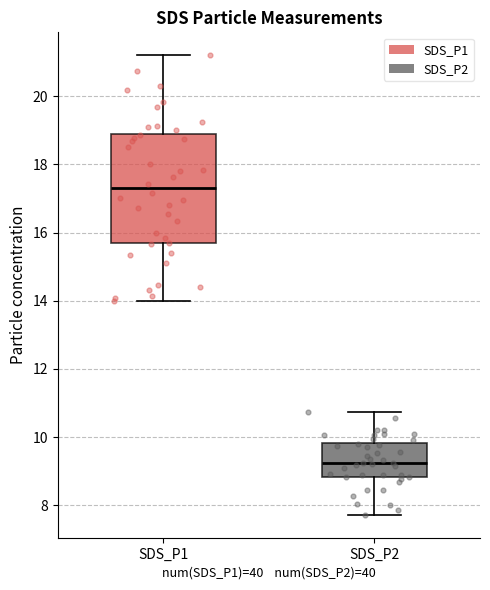

Reading left to right, read every box against the y-axis: the position of its median line, the range the box covers, and the ends of its whiskers. The values are not printed on the chart, so give them approximately, as read against the axis.

SDS_P1: median 17.2, box 15.6 to 18.8, whiskers 14.0 to 21.2
SDS_P2: median 9.2, box 8.8 to 9.8, whiskers 7.8 to 10.8